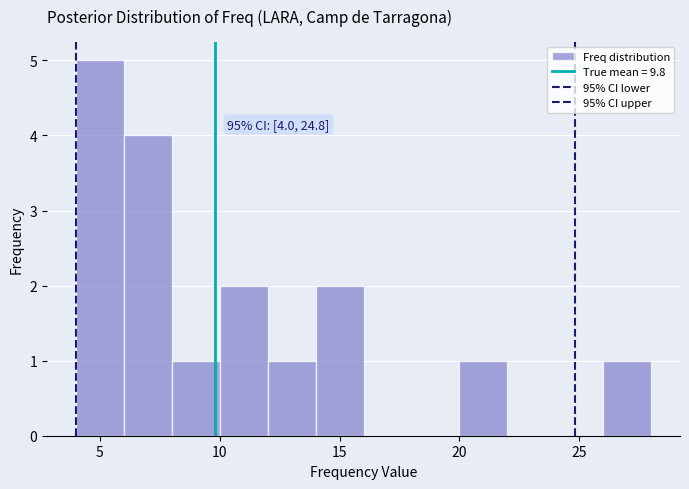

Over which range of the x-axis is the bar tallest?

4 to 6